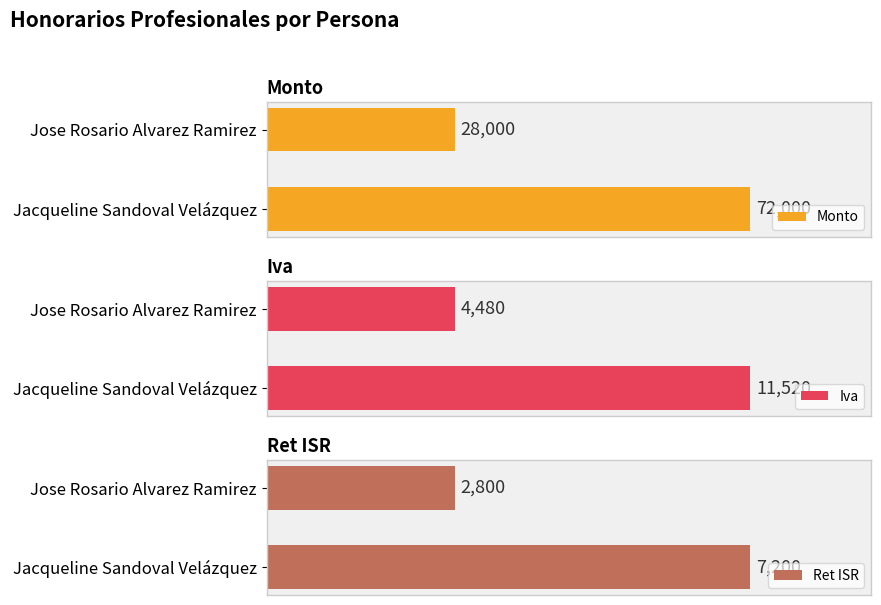

Rank the series by their maximum value, from highest to lowest.

Monto, Iva, Ret ISR